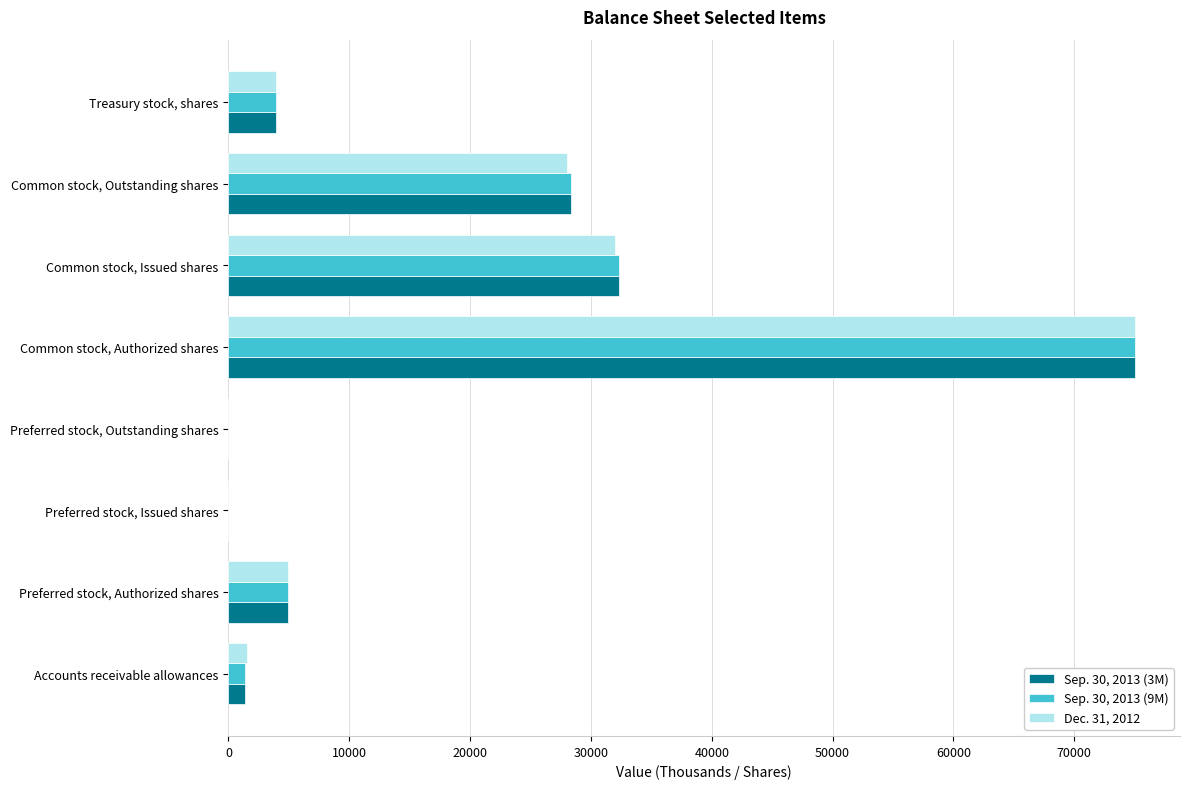

Which category has the highest value in the Sep. 30, 2013 (9M) series?

Common stock, Authorized shares